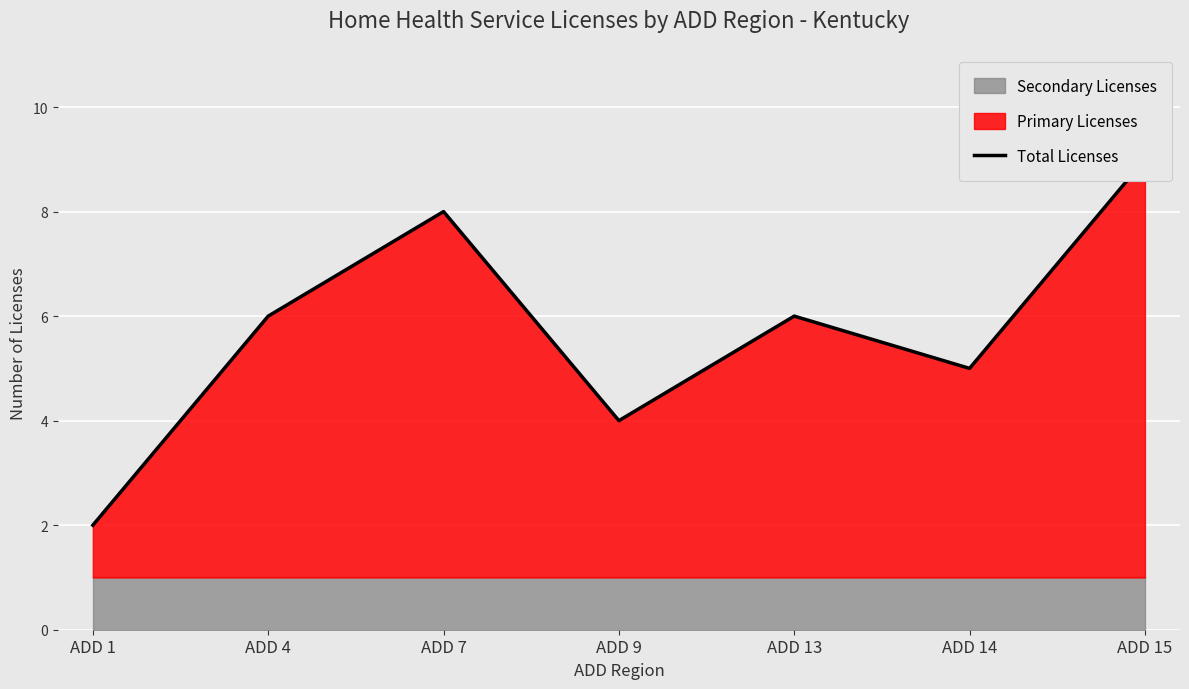

Reading right to left, what are all the values shown in this chart?

9	5	6	4	8	6	2